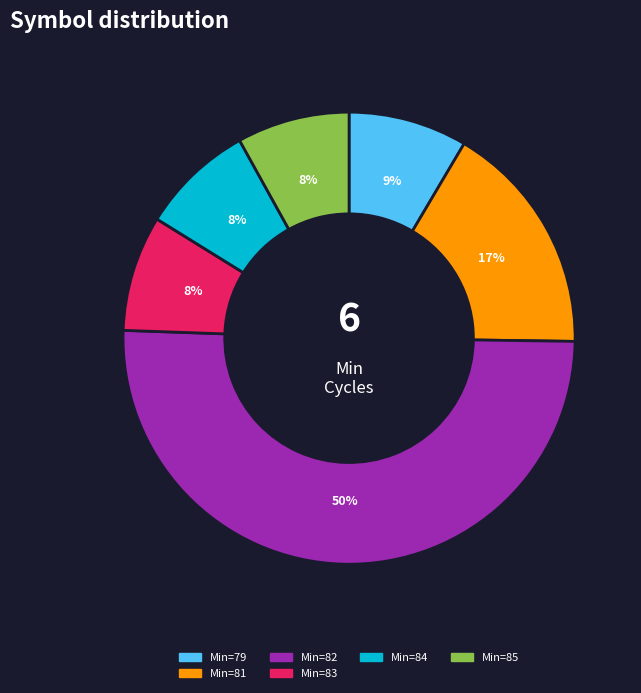

To the nearest percent, what is the average slice percentage?

17%